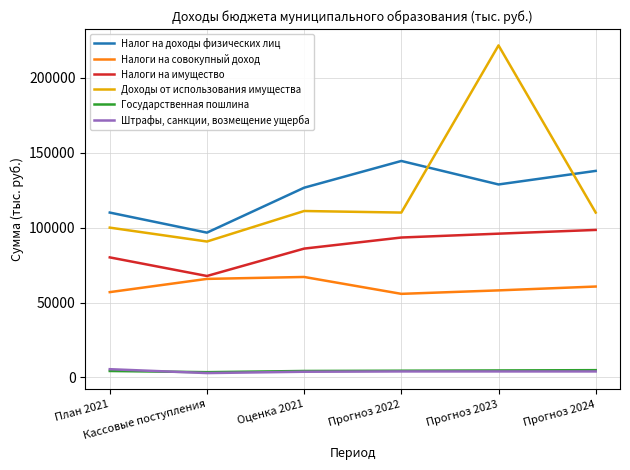

Where is Налоги на совокупный доход nearest to the value 61427?

Прогноз 2024